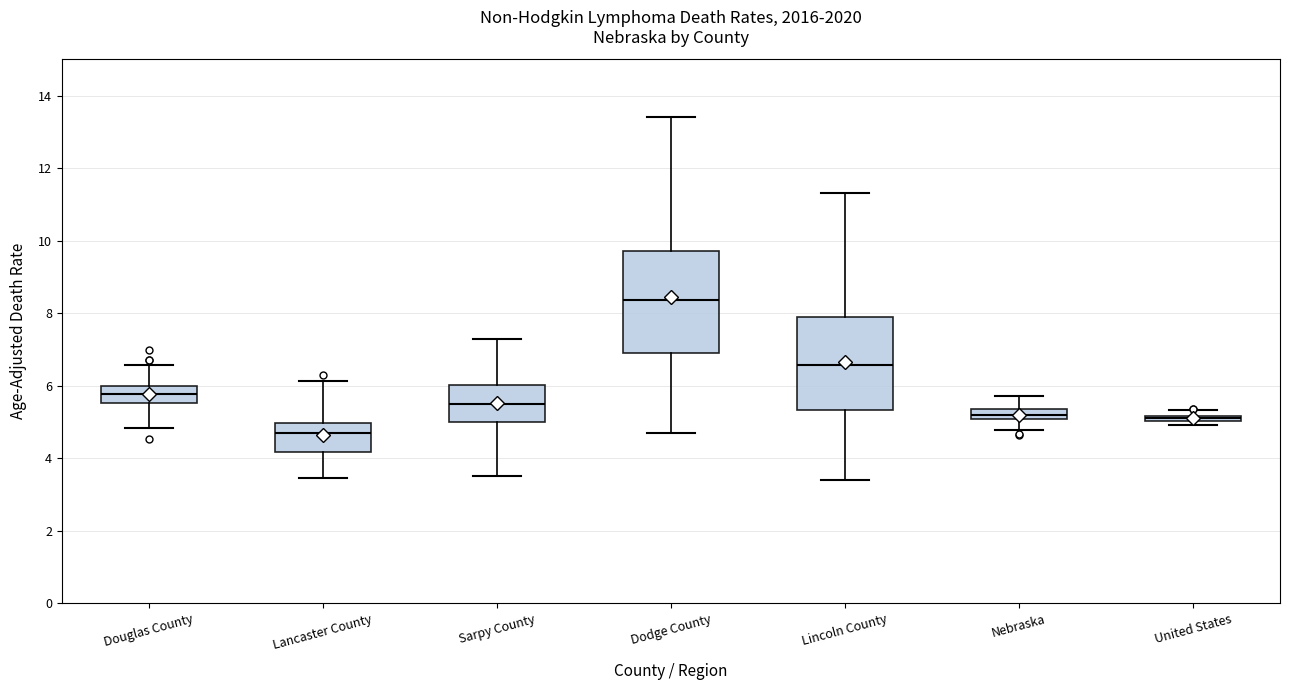

Comparing the boxes themselves (not the whiskers), which one is the tallest?

Dodge County